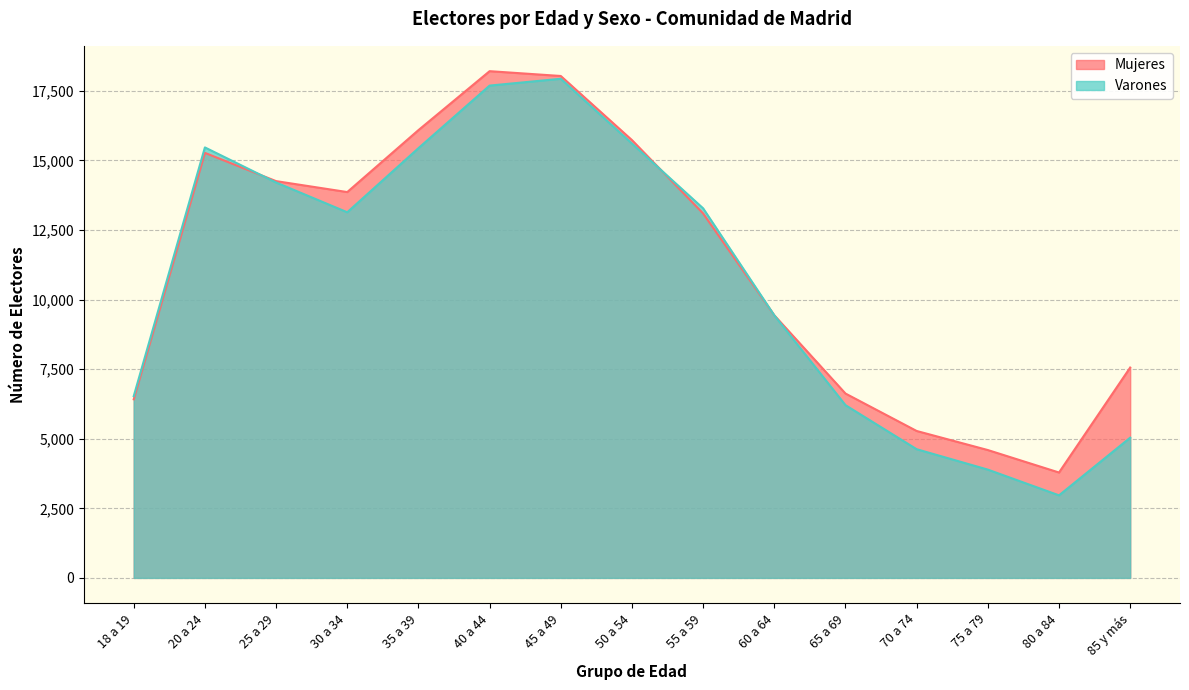

True or false: Varones has a value of 25996 at 35 a 39.

False